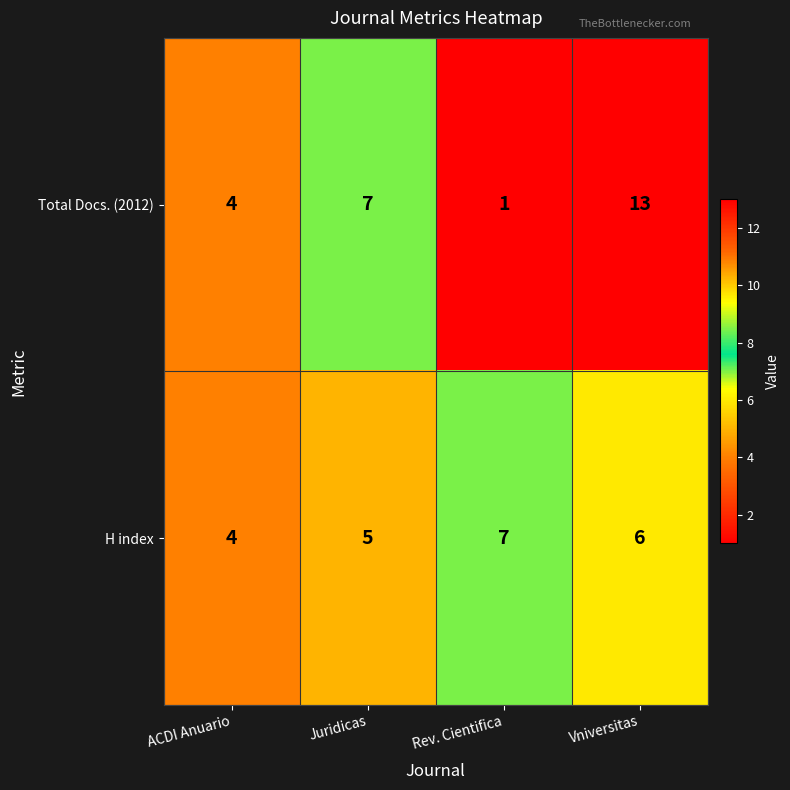

Is it true that Total Docs. (2012) equals 2 at Juridicas?

False